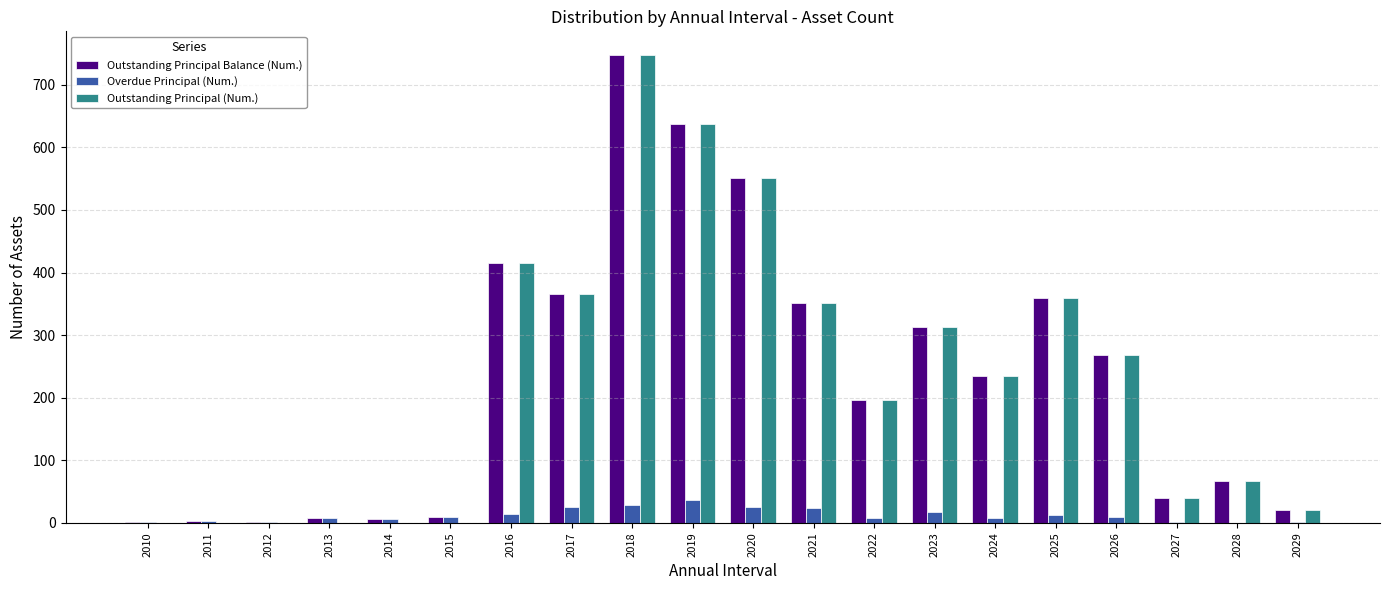

What is the average value of the Outstanding Principal Balance (Num.) series?

230